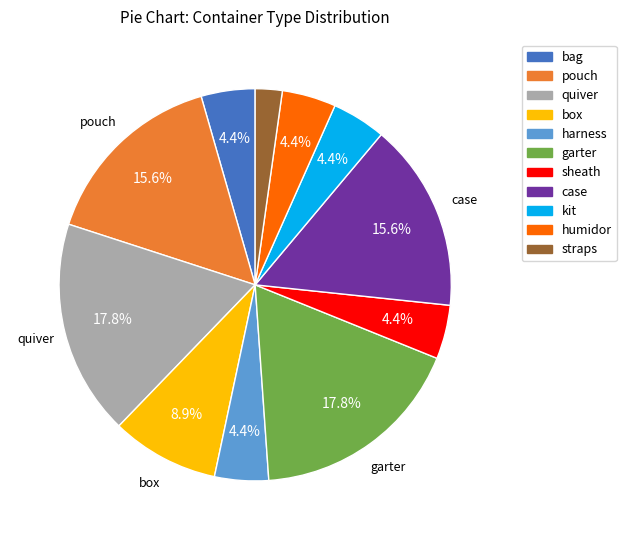

Do straps and harness together represent more than half of the pie?

No